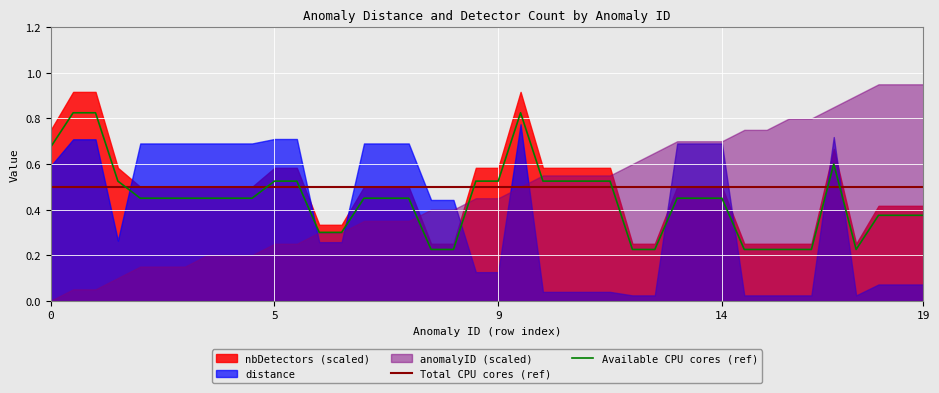

What is the lowest value of the Total CPU cores (ref) series?

0.5